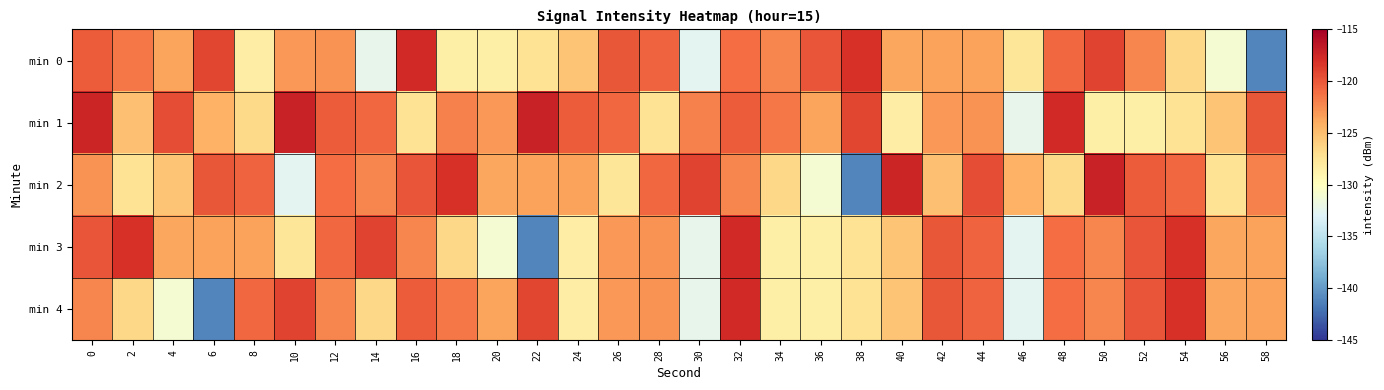

How many data points does each series have?

30